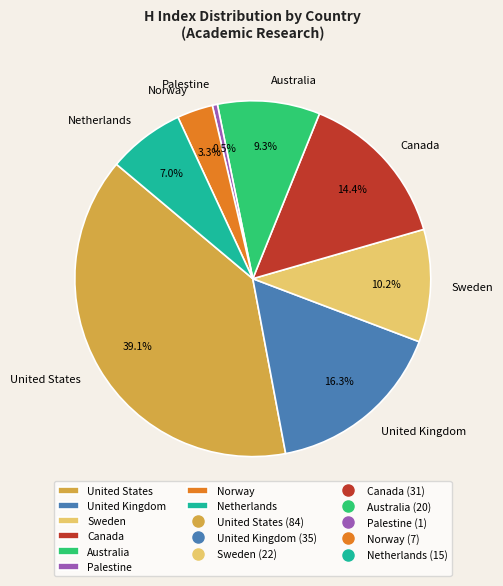

Rank the categories by value from highest to lowest.

United States, United Kingdom, Canada, Sweden, Australia, Netherlands, Norway, Palestine